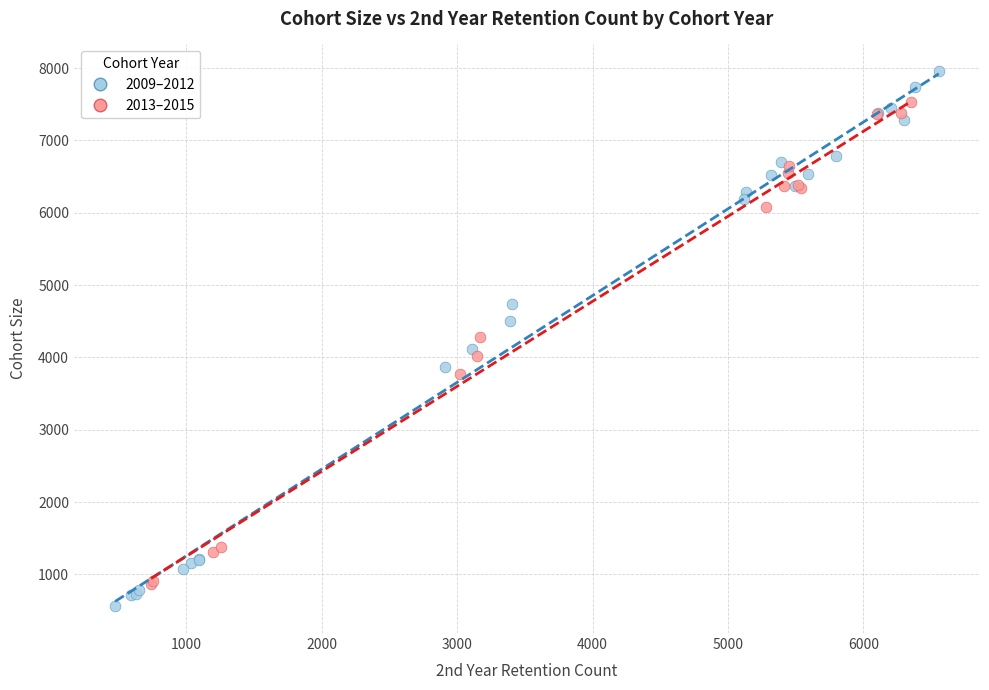

Which series has the widest spread of Y values?

2009–2012